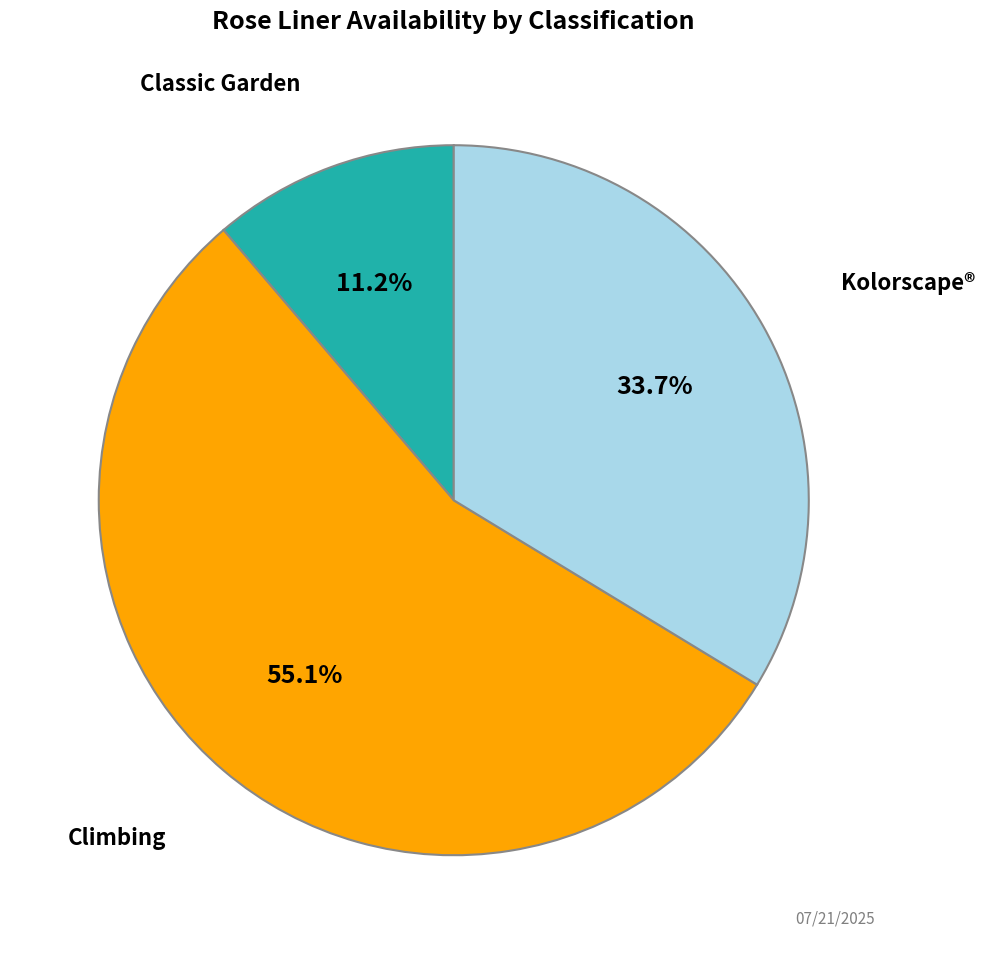

Is there any slice that represents more than half of the pie?

Yes